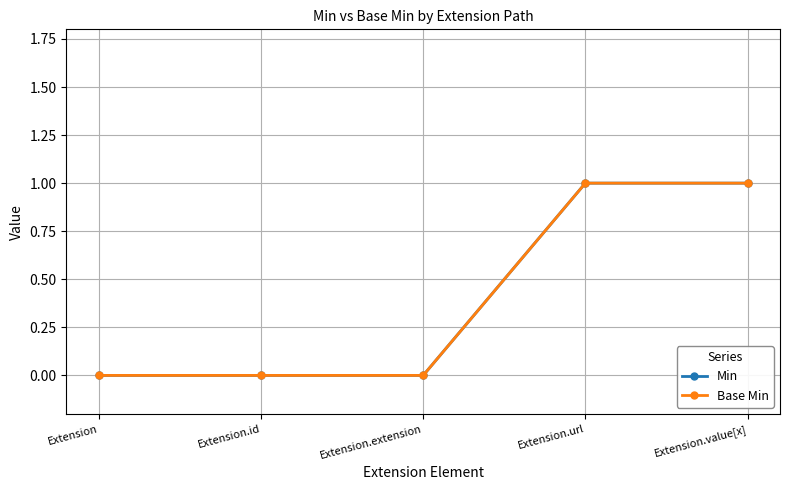

The Min series shows 0 at Extension.id. True or false?

True